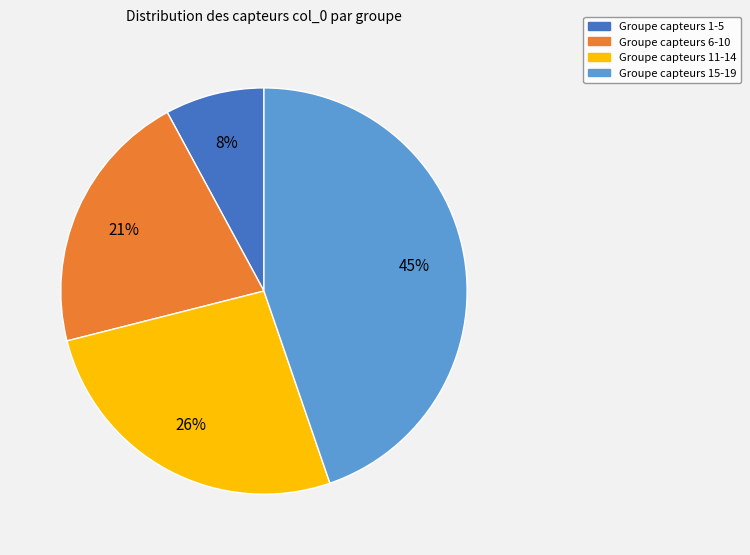

How many segments does this pie chart have?

4